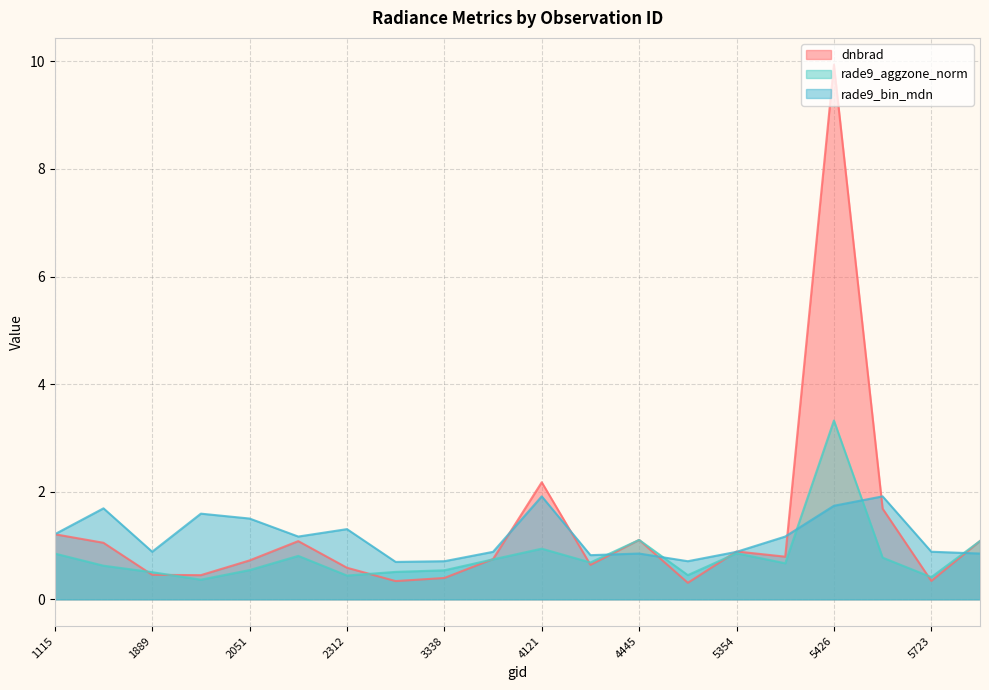

How many interior local peaks does the rade9_aggzone_norm series have?

5